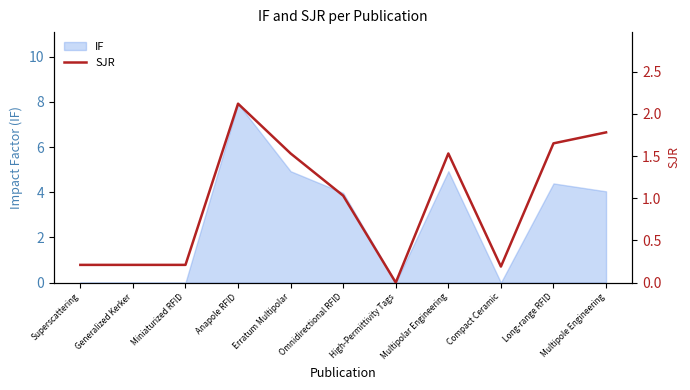

Rank the categories by value from highest to lowest.

Anapole RFID, Multipole Engineering, Long-range RFID, Erratum Multipolar, Multipolar Engineering, Omnidirectional RFID, Superscattering, Generalized Kerker, Miniaturized RFID, Compact Ceramic, High-Permittivity Tags